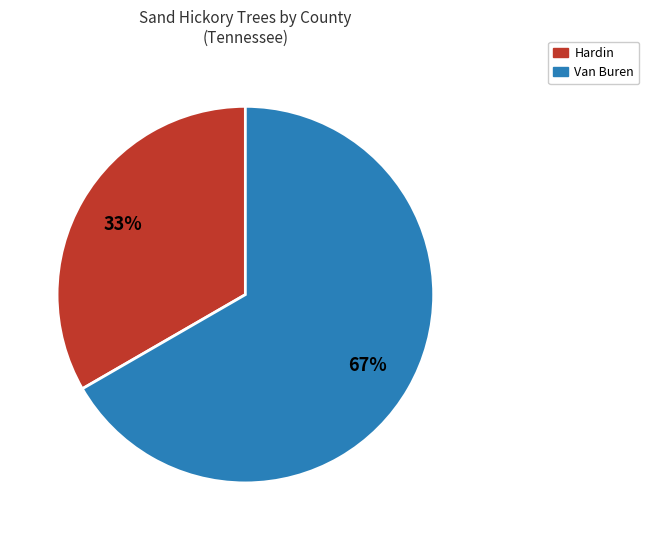

To the nearest percent, what is the combined percentage of Hardin and Van Buren?

100%